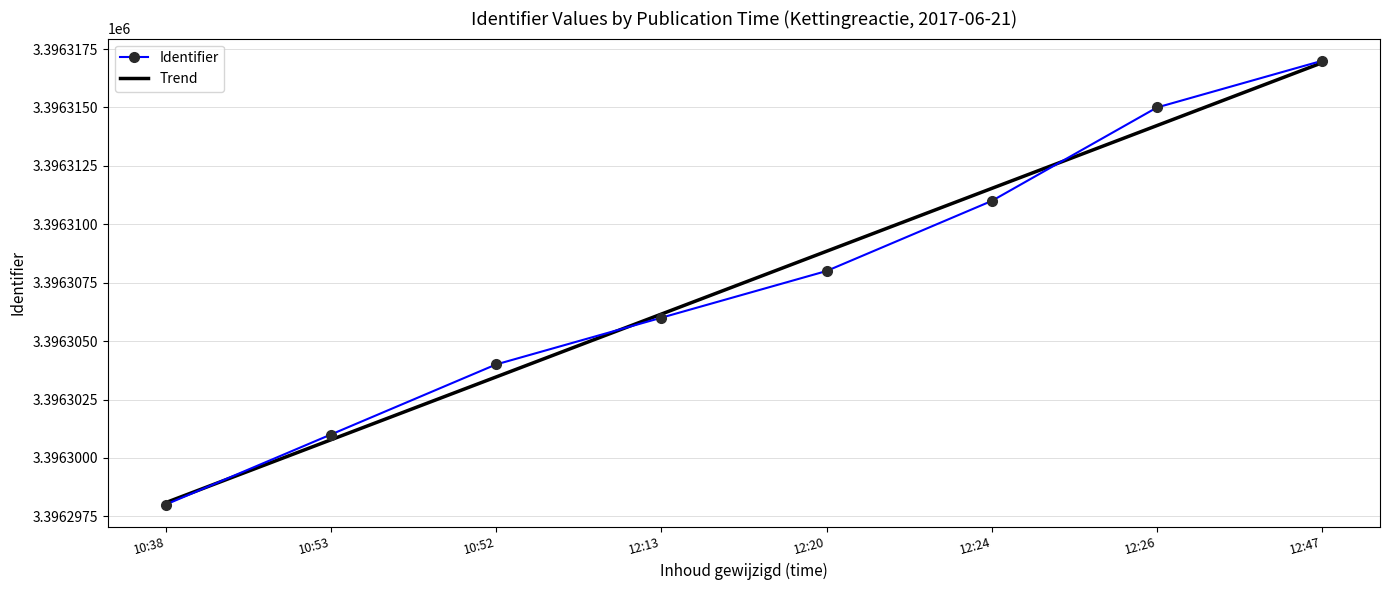

Reading right to left, extract all data points from this chart.

3396317	3396315	3396311	3396308	3396306	3396304	3396301	3396298